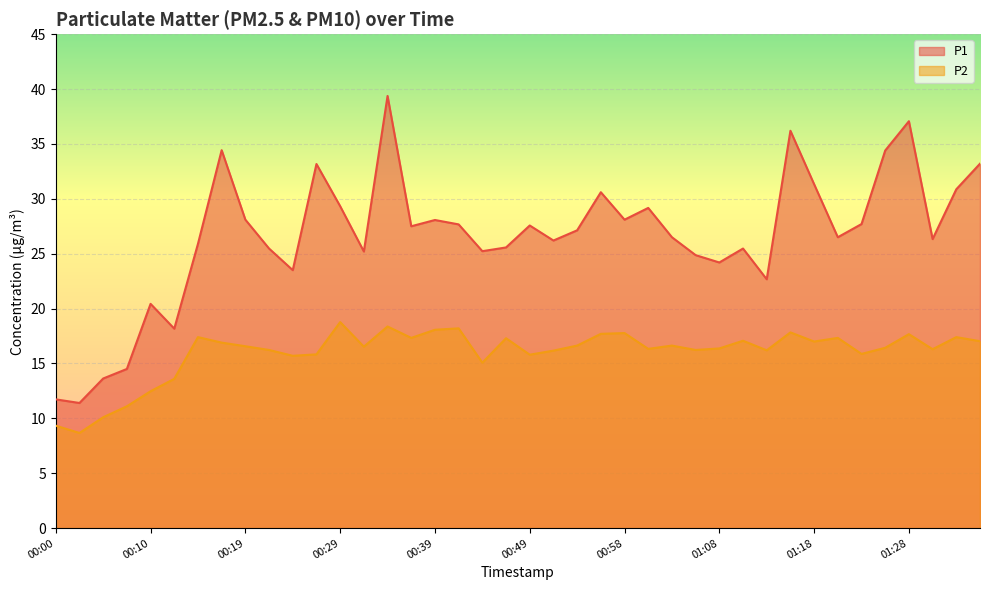

Where does the P1 series first go above 27?

00:17